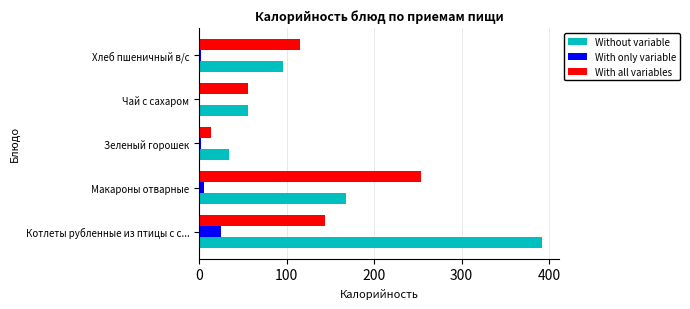

Which series has the widest spread of values?

Without variable